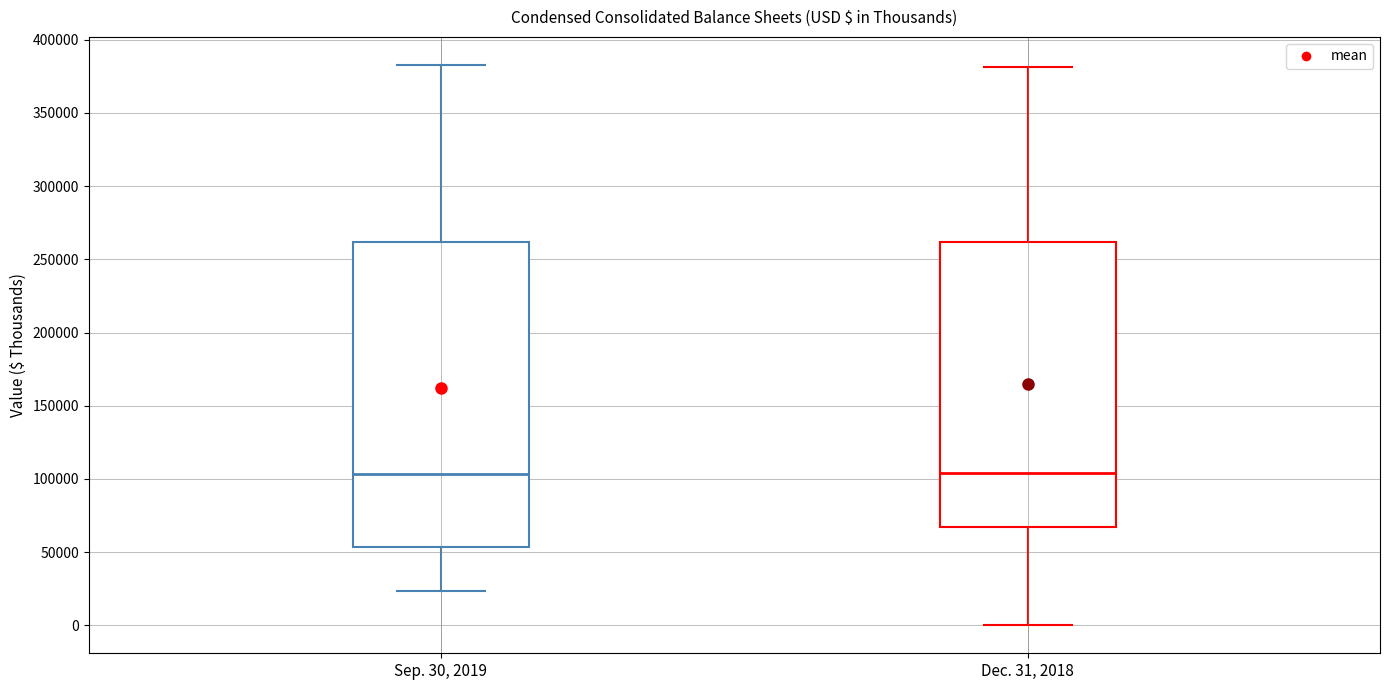

Reading left to right, read every box against the y-axis: the position of its median line, the range the box covers, and the ends of its whiskers. The values are not printed on the chart, so give them approximately, as read against the axis.

Sep. 30, 2019: median 105000, box 55000 to 260000, whiskers 25000 to 385000
Dec. 31, 2018: median 105000, box 65000 to 260000, whiskers 0 to 380000